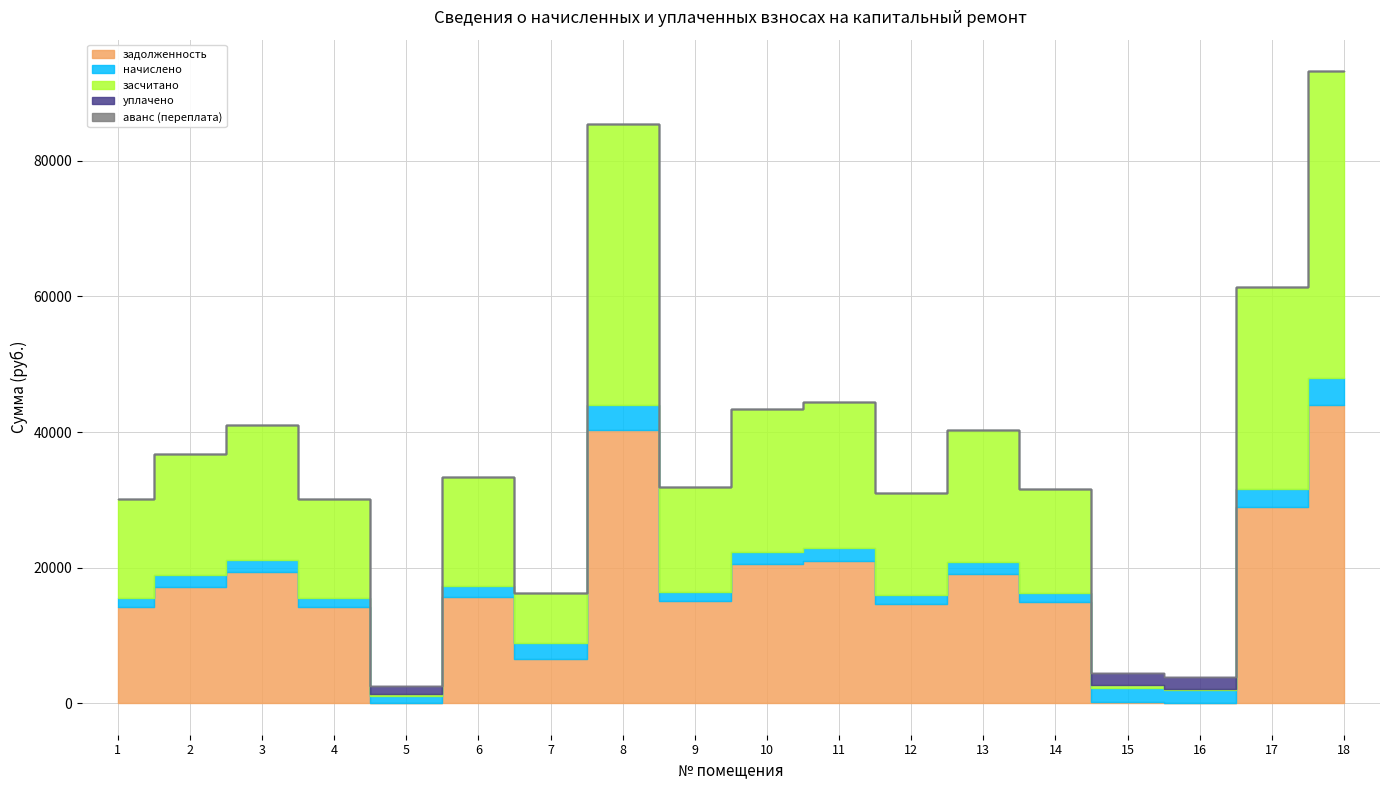

At which category is the sum across all series the highest?

18